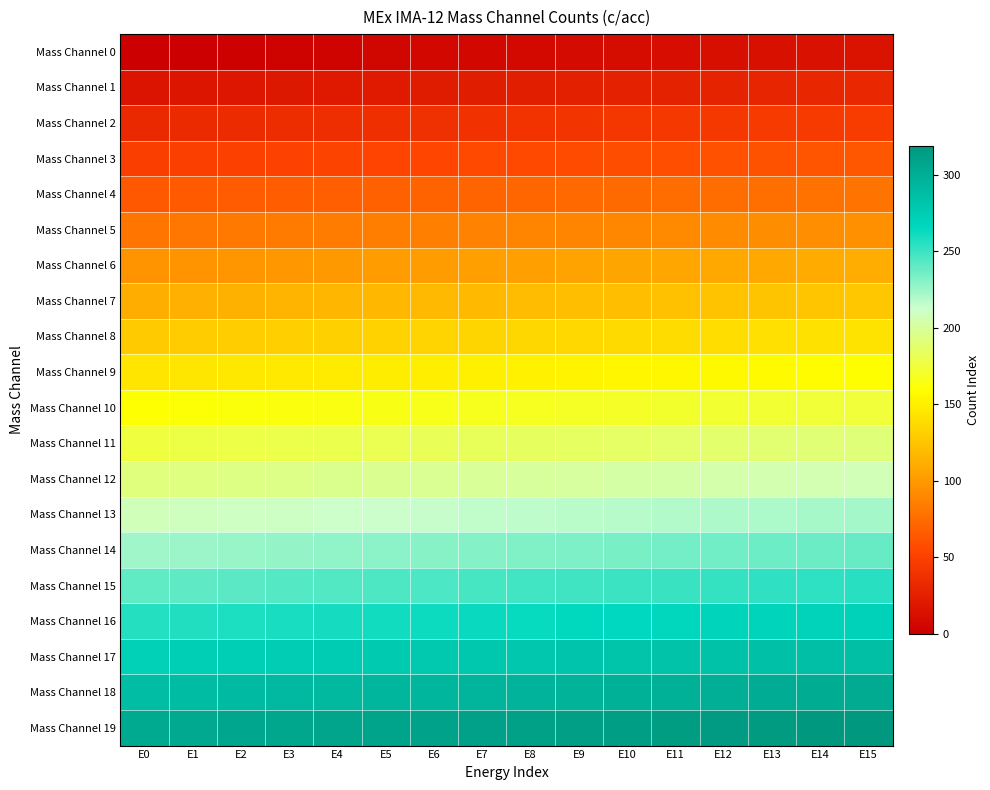

Which has a higher value, E12 or E9?

E12